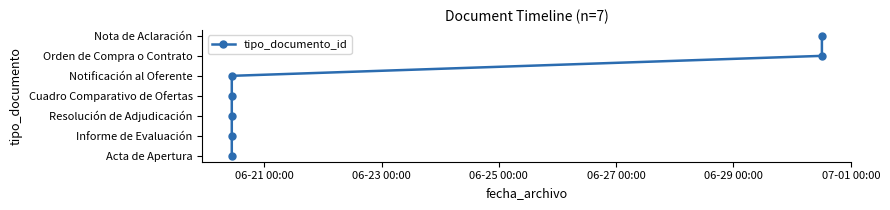

How many data points are above 3?

3